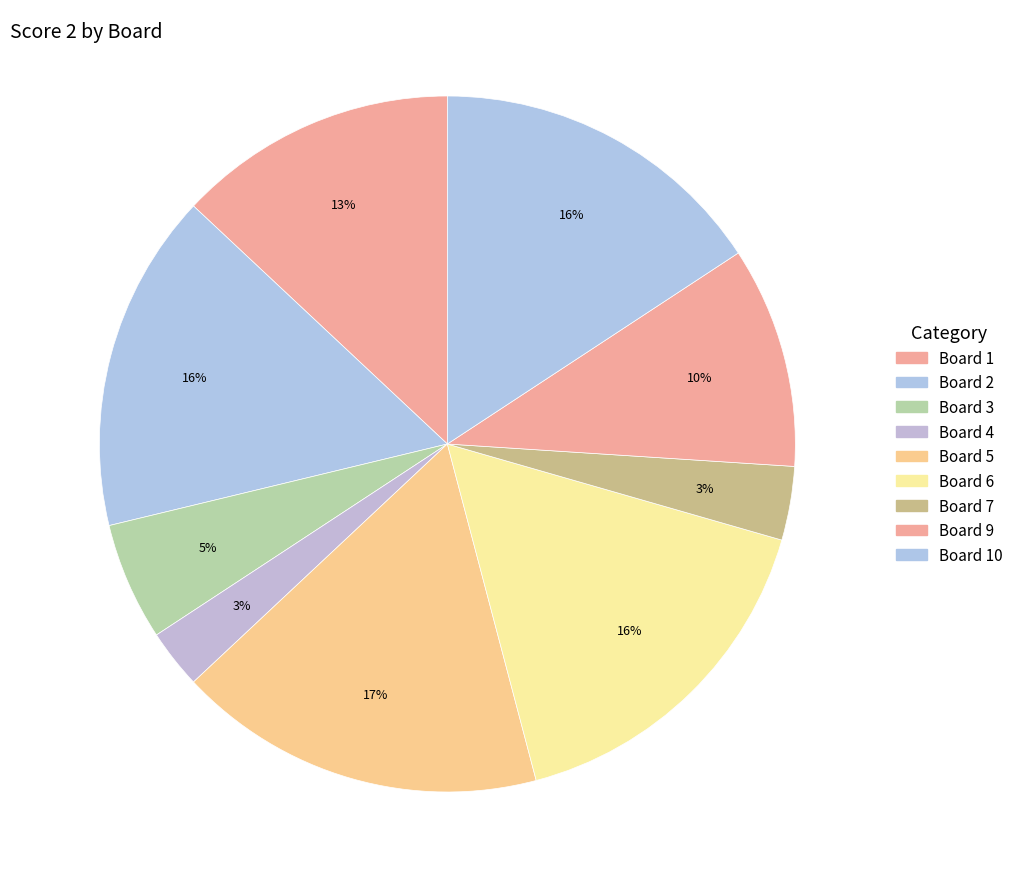

To the nearest percent, what is the average slice percentage?

11%